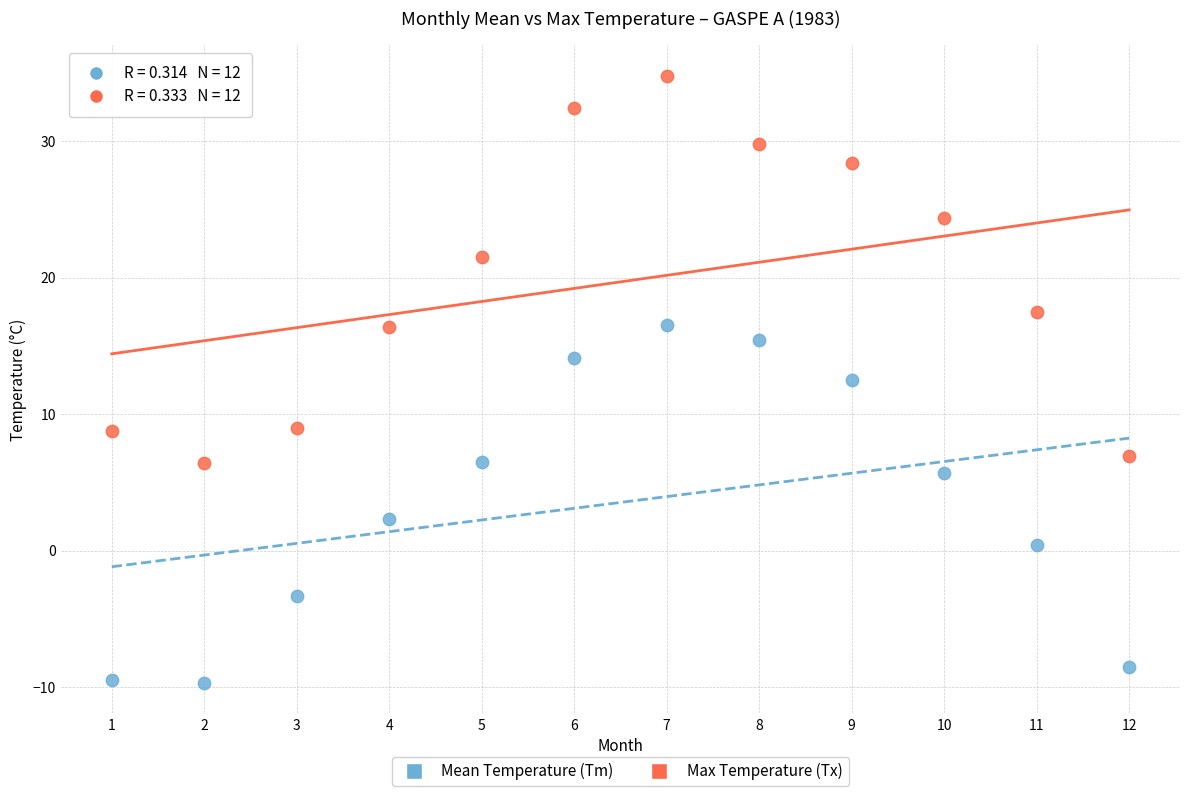

Which series has the largest Y range (max minus min)?

Max Temperature (Tx)